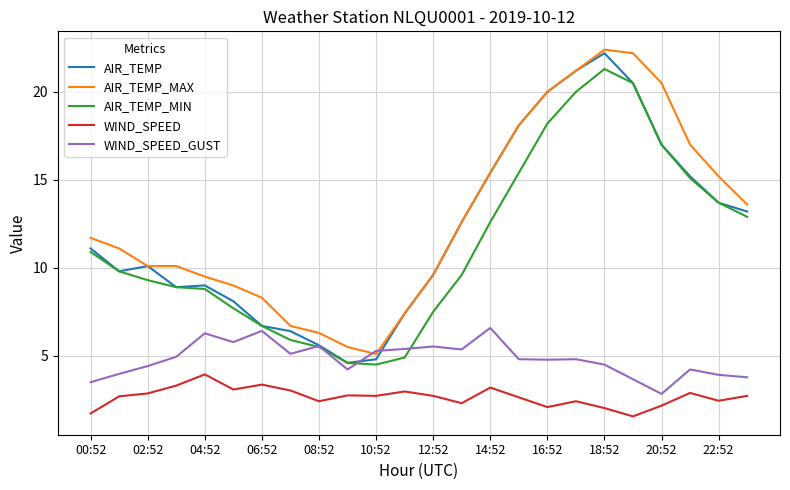

What is the smallest value displayed?

1.6